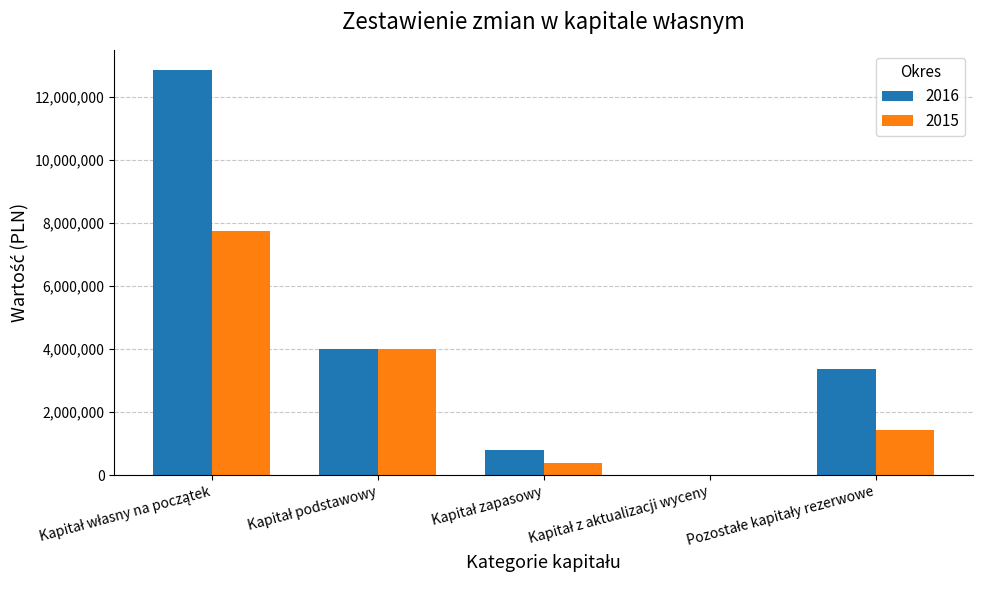

What are all the series names shown in the legend?

2016, 2015